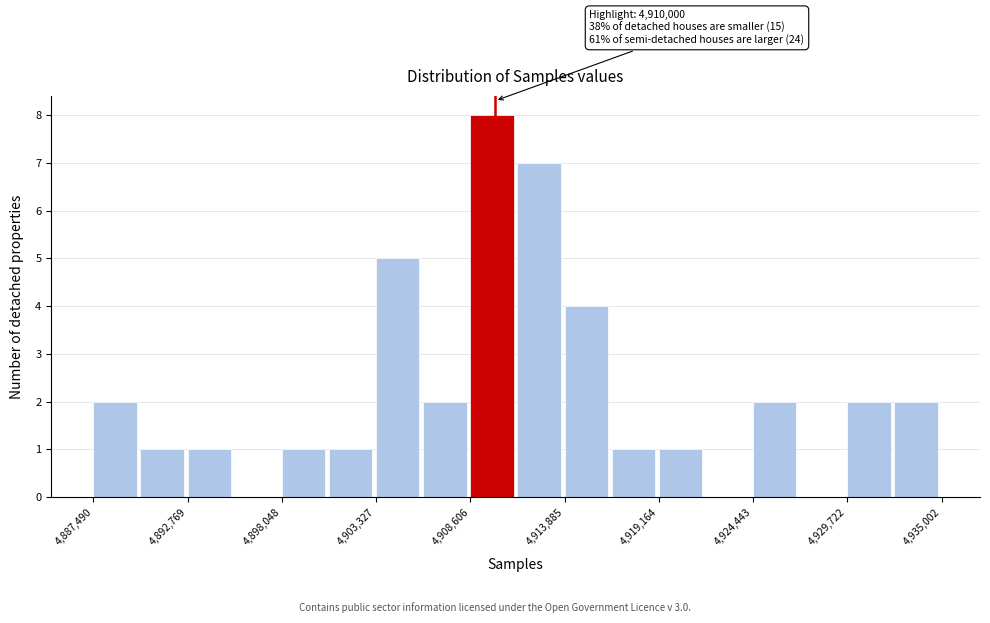

Read against the x-axis, roughly where is the centre of the tallest bar?

4910000